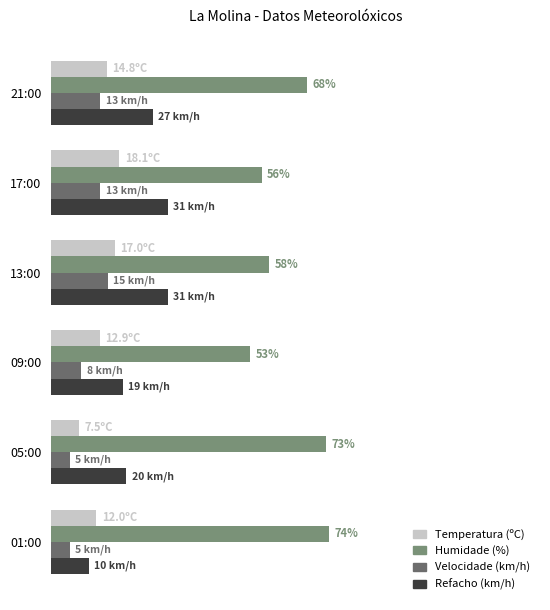

What is the difference between the maximum and minimum values in the Refacho (km/h) series?

21.0